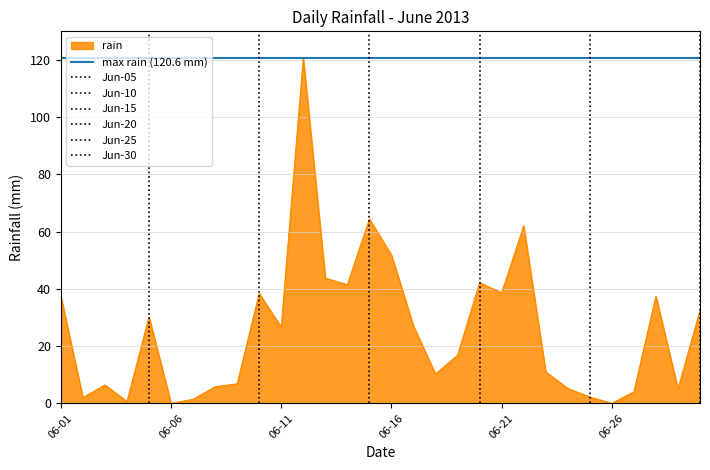

What is the lowest value of the max rain (120.6 mm) series?

120.6